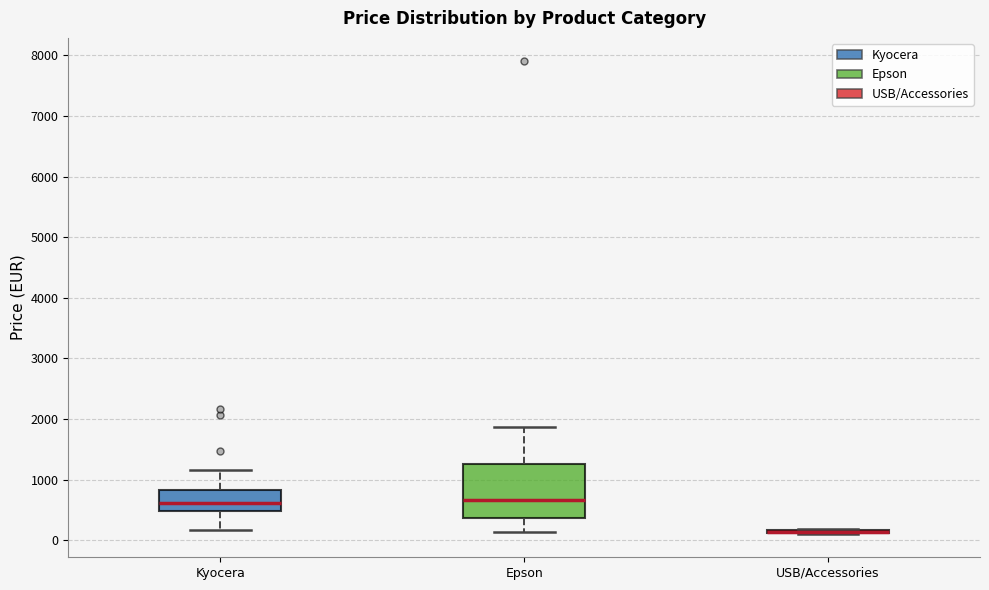

Comparing the boxes themselves (not the whiskers), which one is the tallest?

Epson